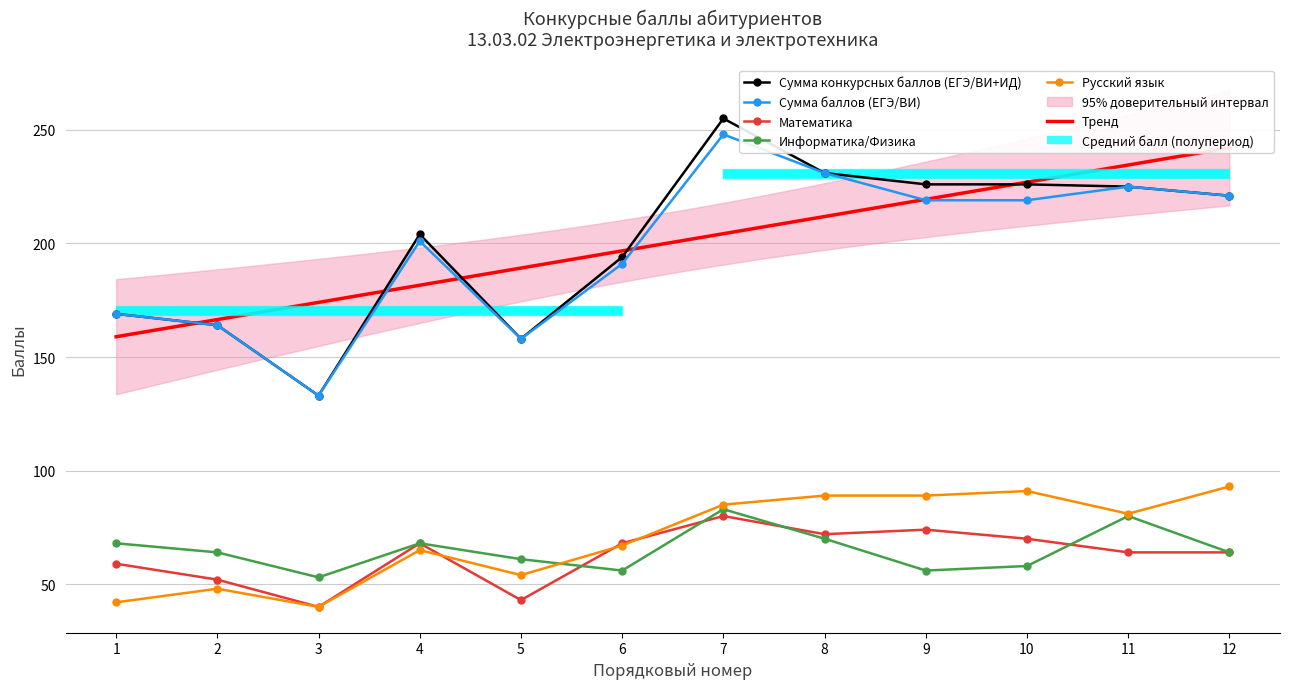

What is the value of the Сумма конкурсных баллов (ЕГЭ/ВИ+ИД) point at the 10th from the left?

226